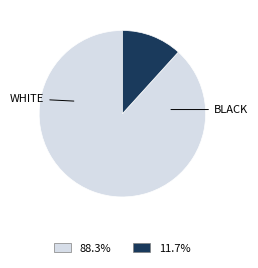

Is there any slice that represents more than half of the pie?

Yes